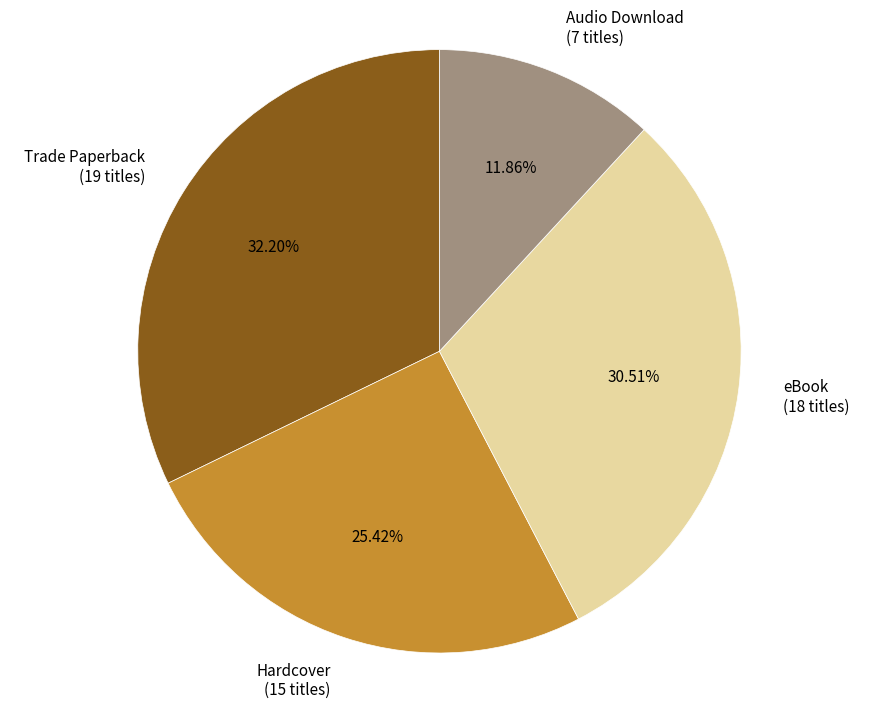

Is there a majority slice in this chart?

No